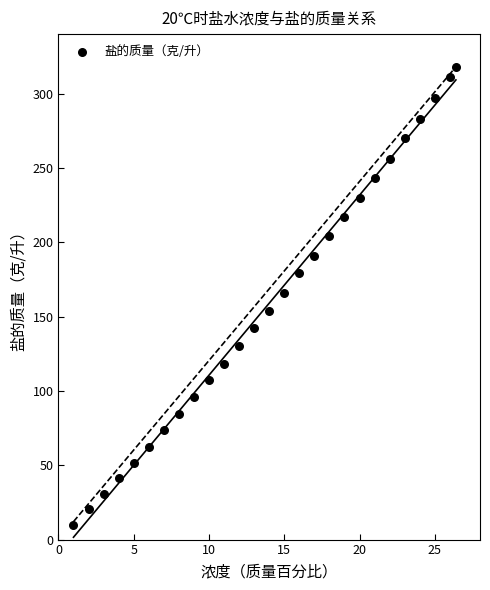

What is the range of X values (max minus min)?

25.4